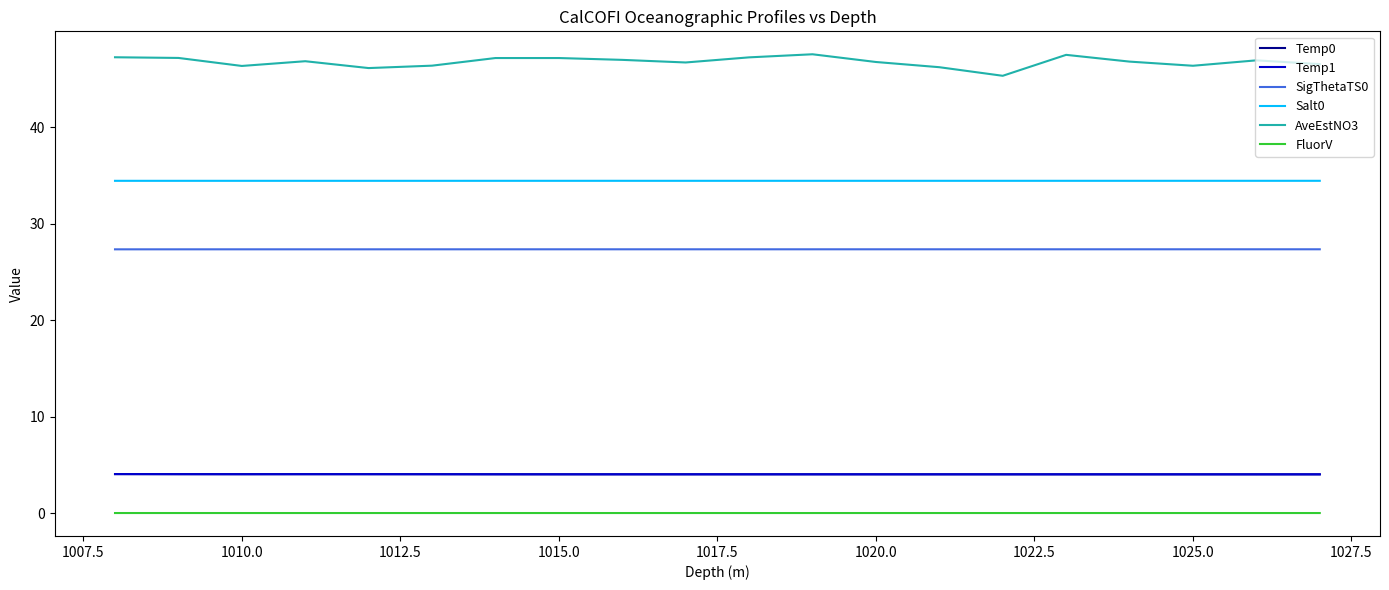

What is the difference between the maximum and second lowest values in the AveEstNO3 series?

1.4